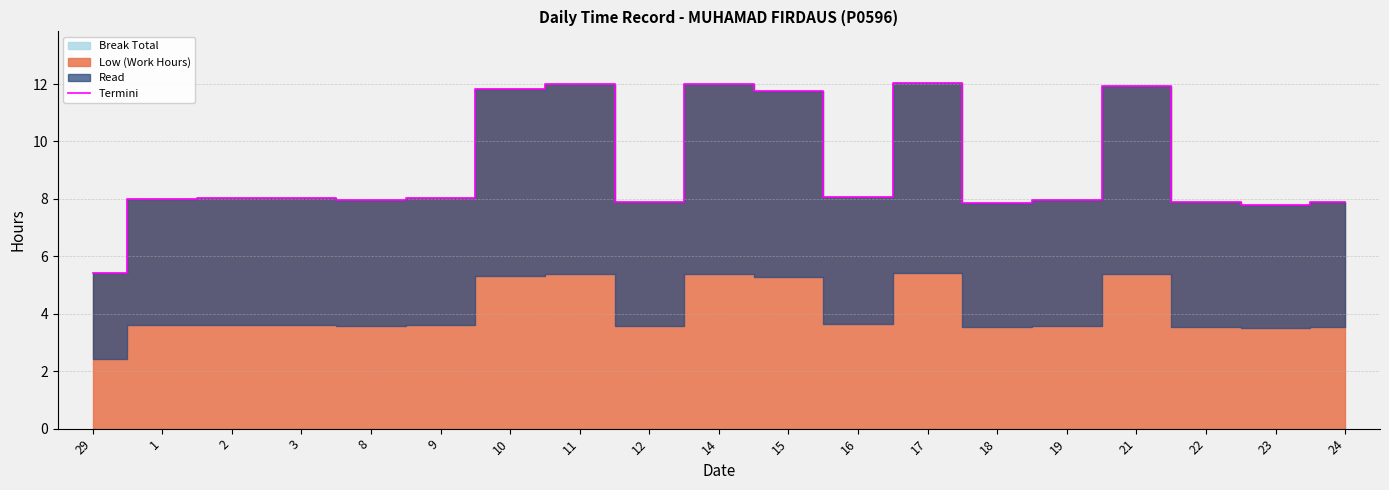

Approximately how many times larger is the value at 24 compared to 17?

0.7